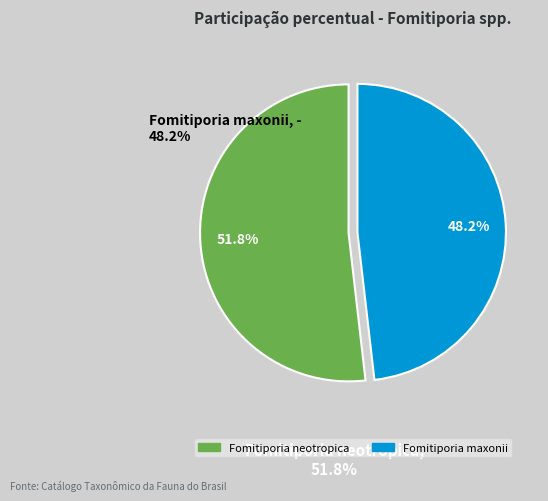

How many slices are in this pie chart?

2